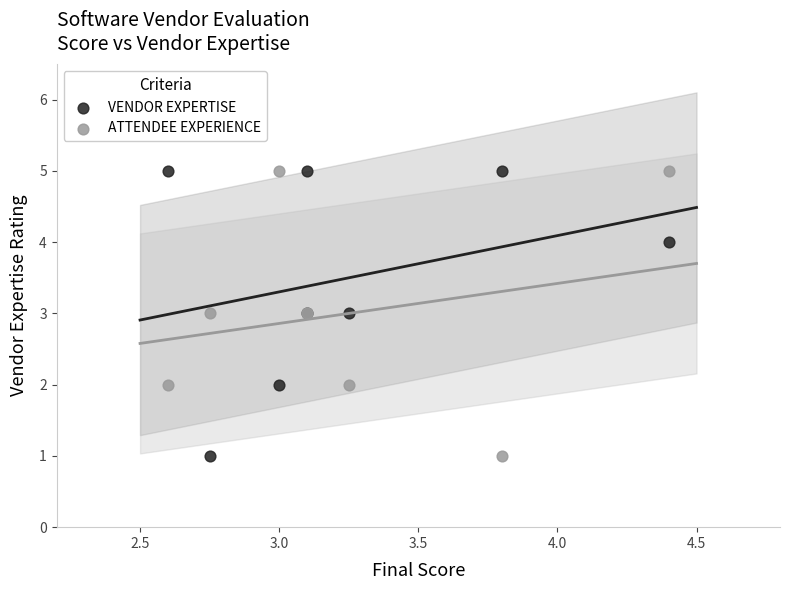

What are all the series names shown in the legend?

VENDOR EXPERTISE, ATTENDEE EXPERIENCE